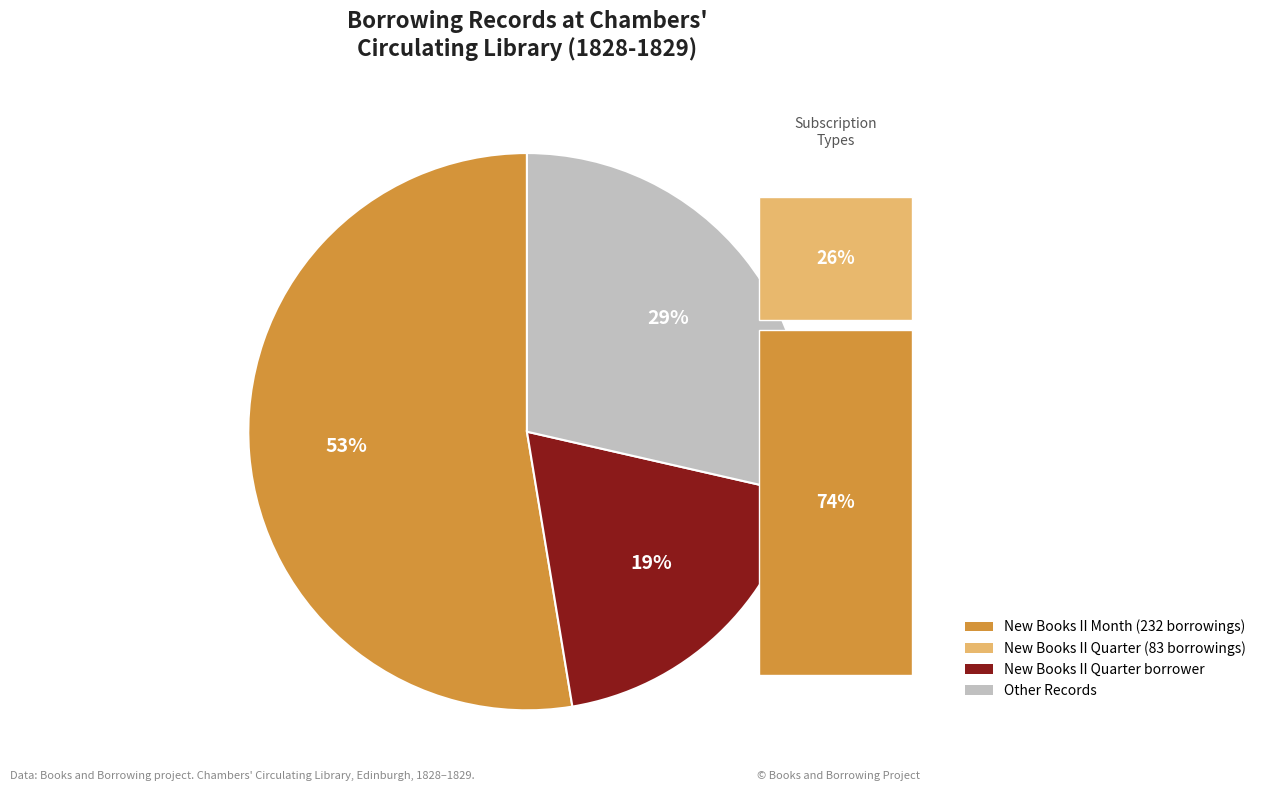

Is there any slice that represents more than half of the pie?

Yes